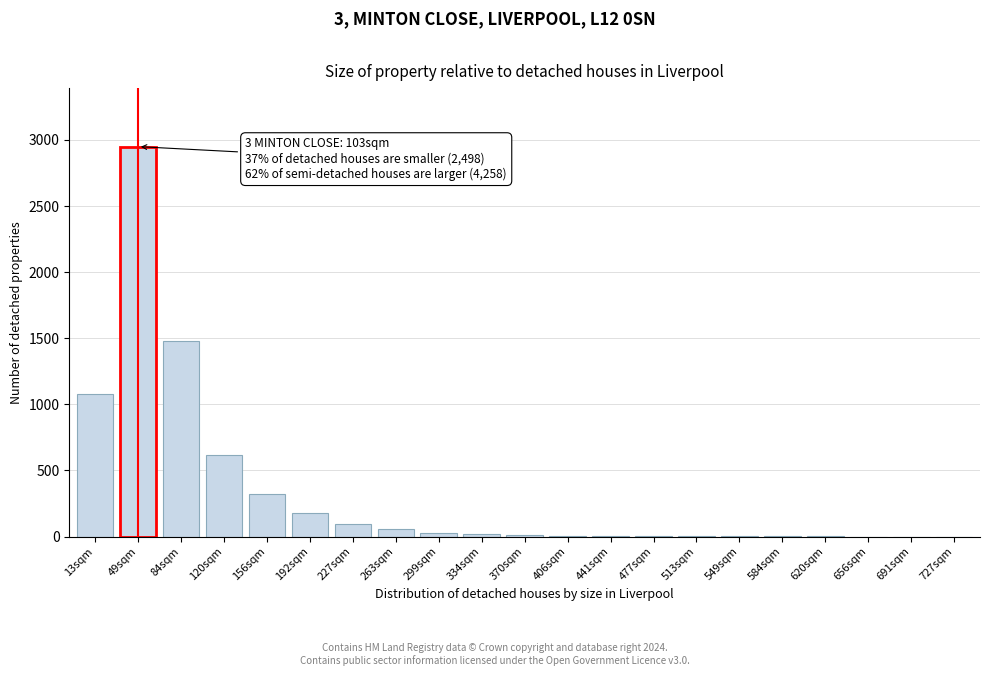

The chart shows a value of 1 at 620sqm. True or false?

True